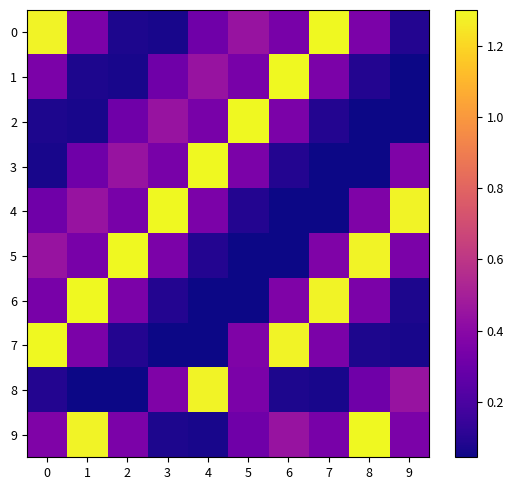

Reading left to right, transcribe all the data shown in this chart.

0: 0=1.3	1=0.3	2=0.1	3=0.1	4=0.3	5=0.4	6=0.3	7=1.3	8=0.3	9=0.1
1: 0=0.3	1=0.1	2=0.1	3=0.3	4=0.4	5=0.3	6=1.3	7=0.3	8=0.1	9=0.0
2: 0=0.1	1=0.1	2=0.3	3=0.4	4=0.3	5=1.3	6=0.3	7=0.1	8=0.0	9=0.0
3: 0=0.1	1=0.3	2=0.4	3=0.3	4=1.3	5=0.3	6=0.1	7=0.0	8=0.0	9=0.4
4: 0=0.3	1=0.4	2=0.3	3=1.3	4=0.3	5=0.1	6=0.0	7=0.0	8=0.4	9=1.3
5: 0=0.4	1=0.3	2=1.3	3=0.3	4=0.1	5=0.0	6=0.0	7=0.4	8=1.3	9=0.3
6: 0=0.3	1=1.3	2=0.3	3=0.1	4=0.0	5=0.0	6=0.4	7=1.3	8=0.3	9=0.1
7: 0=1.3	1=0.3	2=0.1	3=0.0	4=0.0	5=0.4	6=1.3	7=0.3	8=0.1	9=0.1
8: 0=0.1	1=0.0	2=0.0	3=0.4	4=1.3	5=0.3	6=0.1	7=0.1	8=0.3	9=0.4
9: 0=0.4	1=1.3	2=0.3	3=0.1	4=0.1	5=0.3	6=0.4	7=0.3	8=1.3	9=0.3